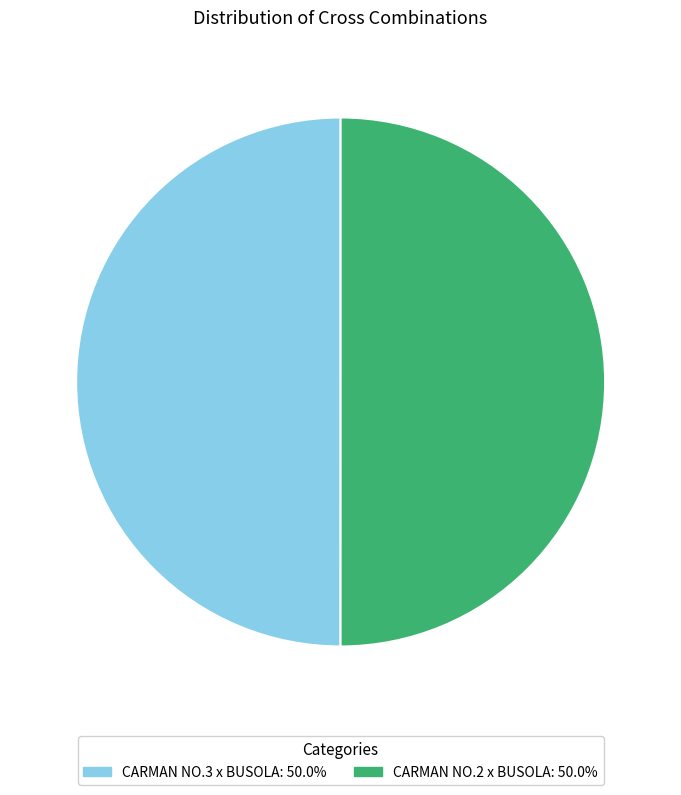

Do CARMAN NO.3 x BUSOLA and CARMAN NO.2 x BUSOLA together represent more than half of the pie?

Yes